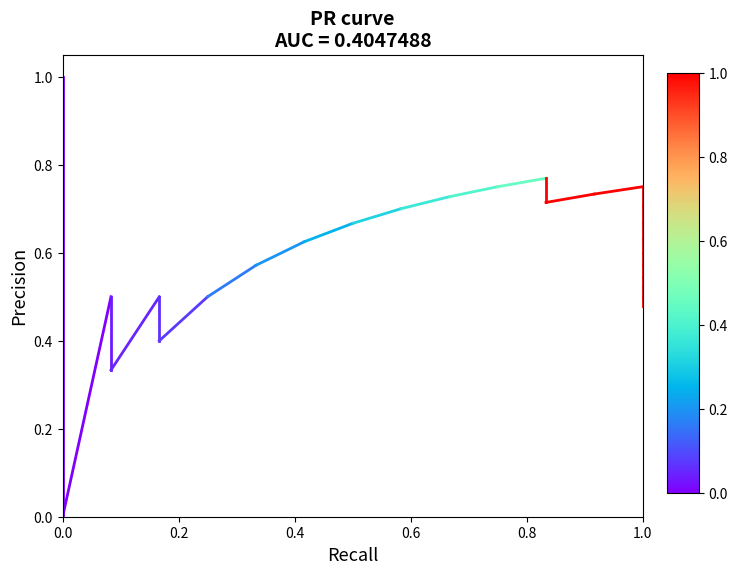

The chart shows a value of 1 at 0.0. True or false?

True